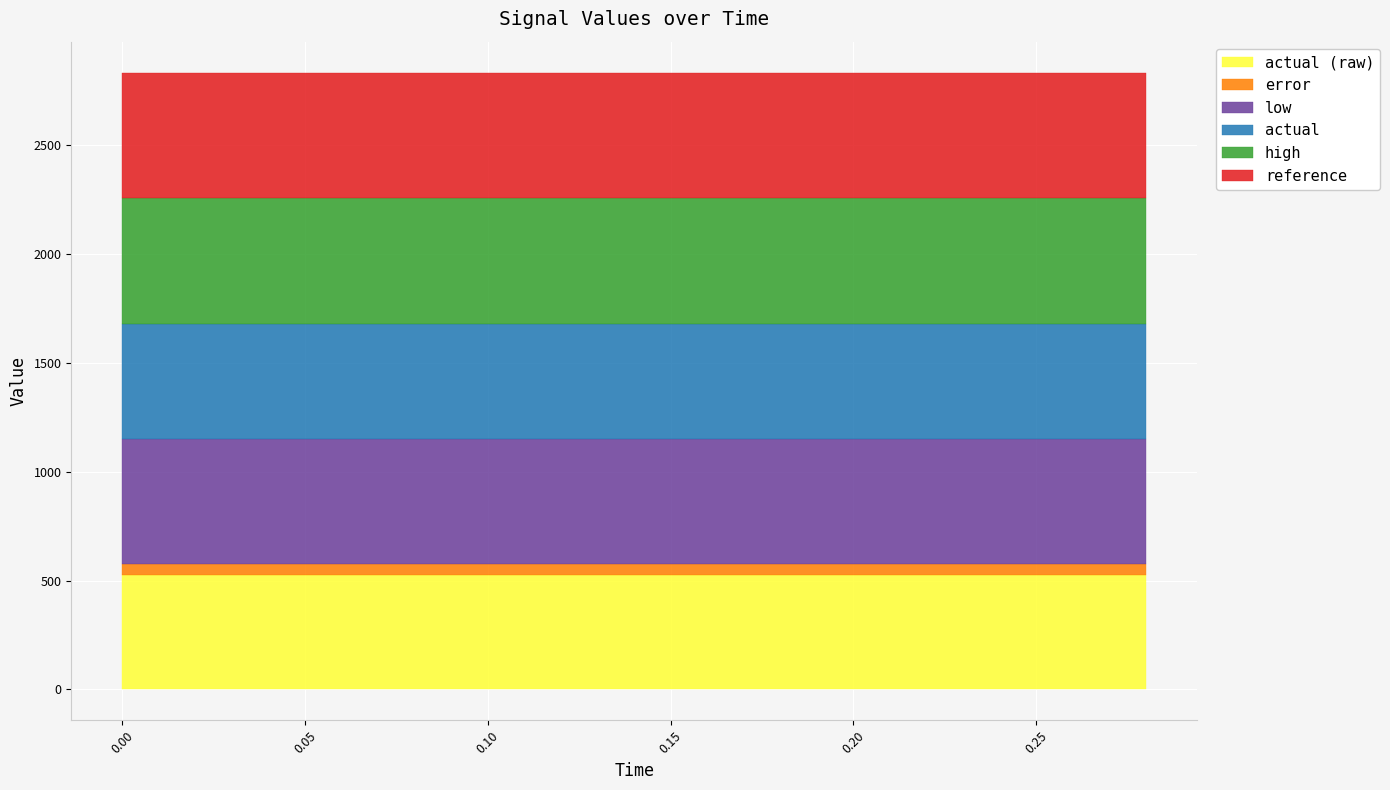

True or false: actual (raw) has a value of 525.7 at 0.1.

True